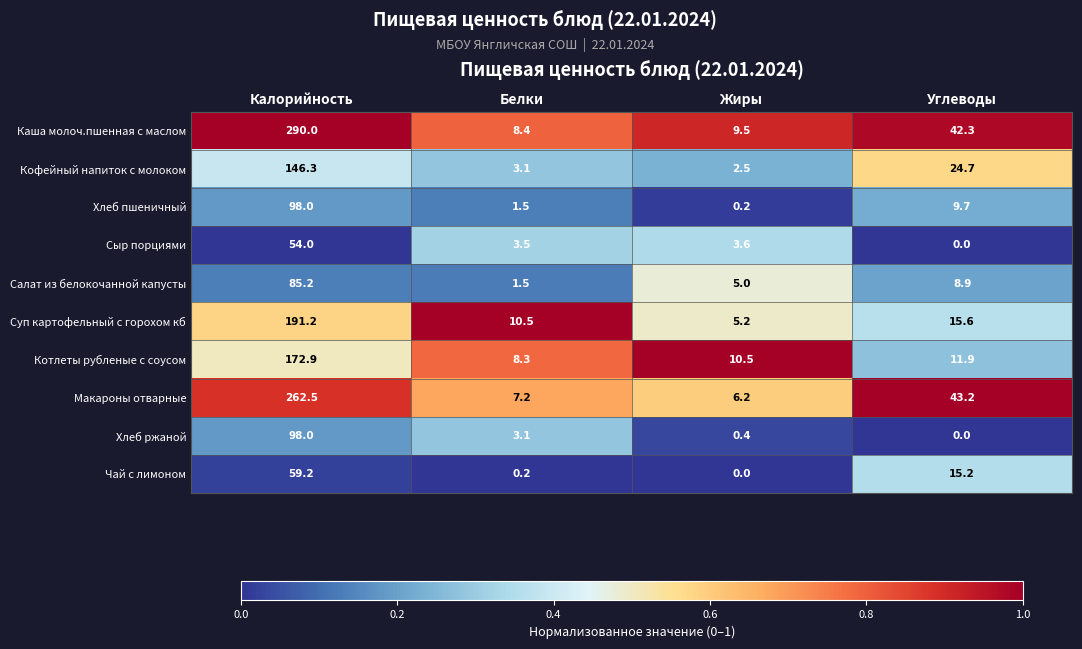

What is the spread (max minus min) of values at Калорийность?

236.0